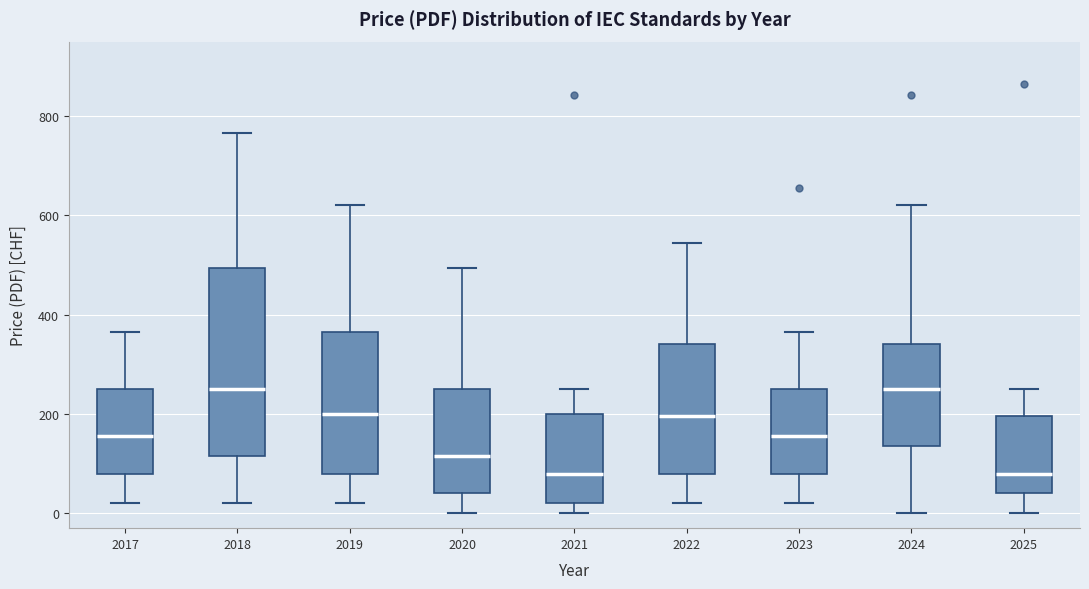

Comparing the boxes themselves (not the whiskers), which one is the tallest?

2018